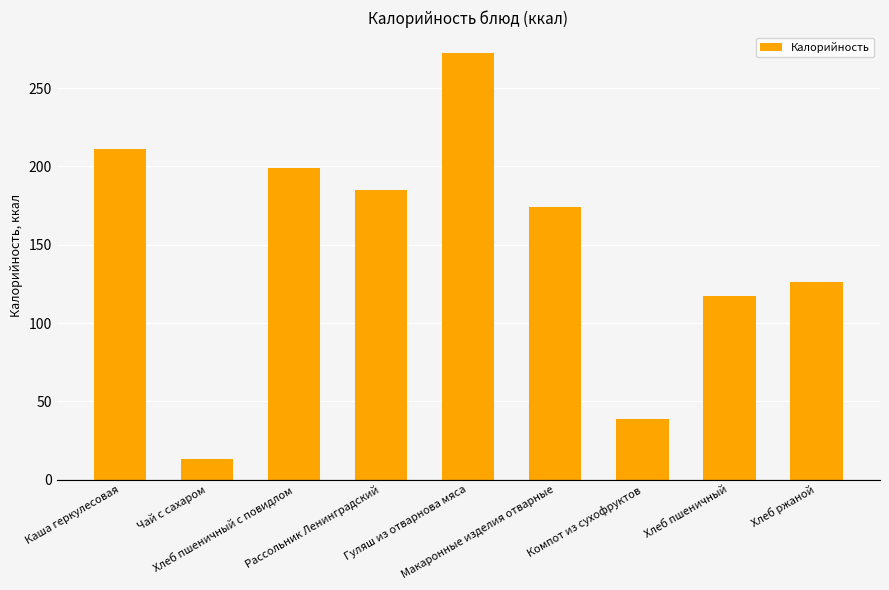

Approximately how many times larger is the value at Хлеб пшеничный с повидлом compared to Чай с сахаром?

15.1